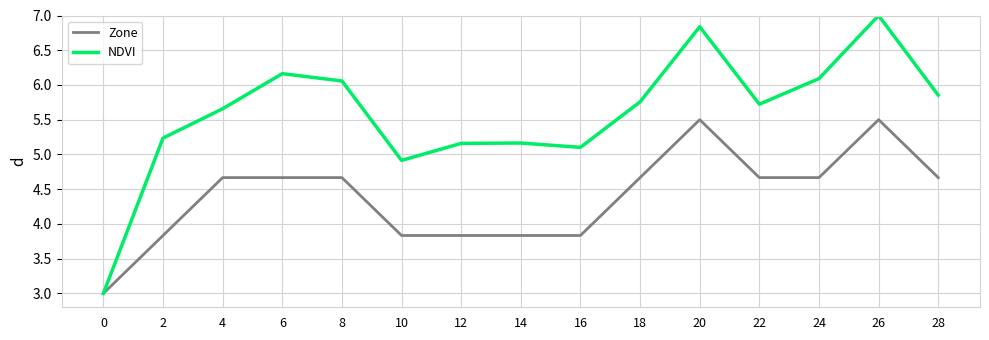

What is the maximum value for NDVI?

7.0